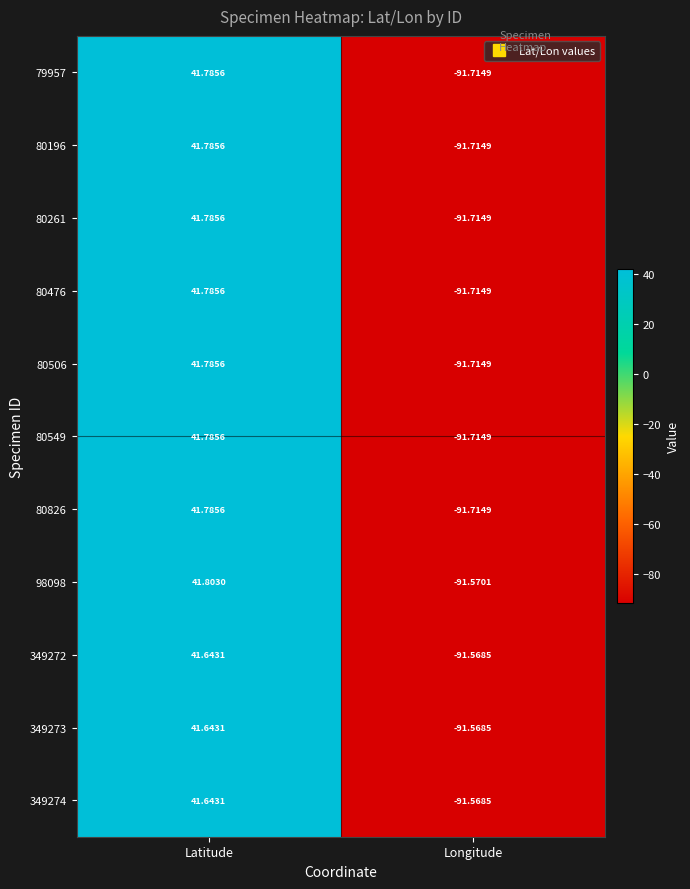

At which category is the sum across all series the highest?

Latitude